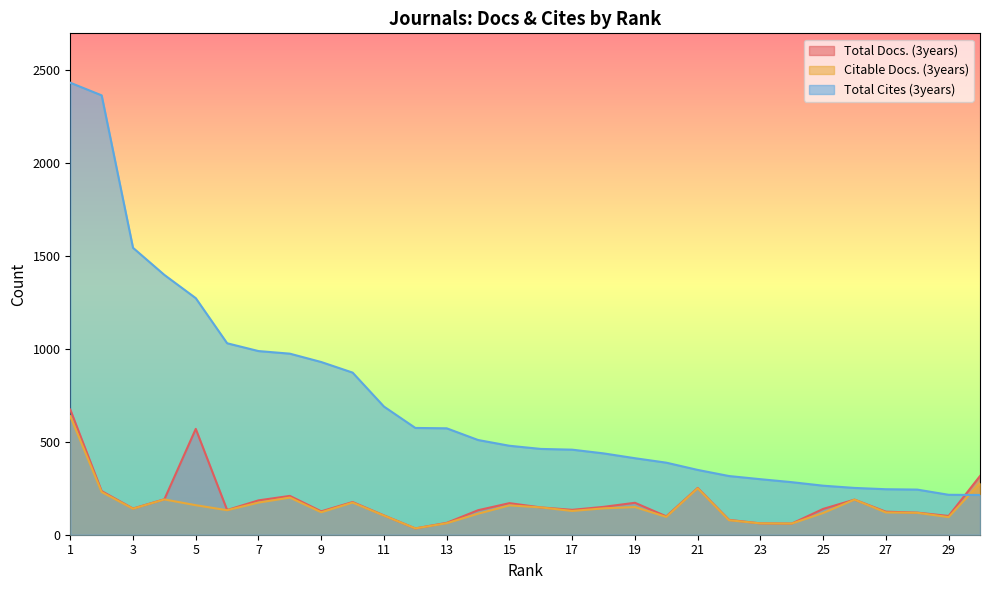

How many lines are shown in the chart?

3